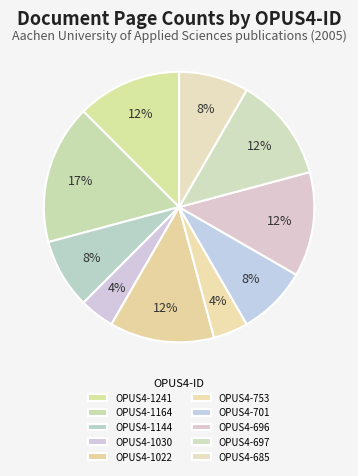

How many segments does this pie chart have?

10